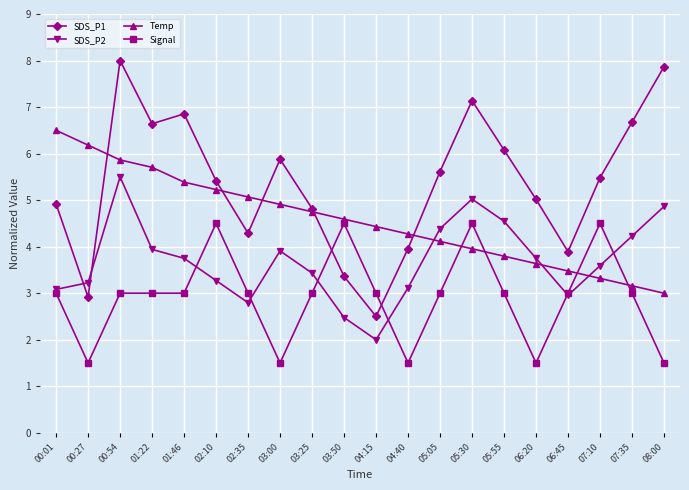

List the series in order of their peak value, lowest first.

Signal, SDS_P2, Temp, SDS_P1